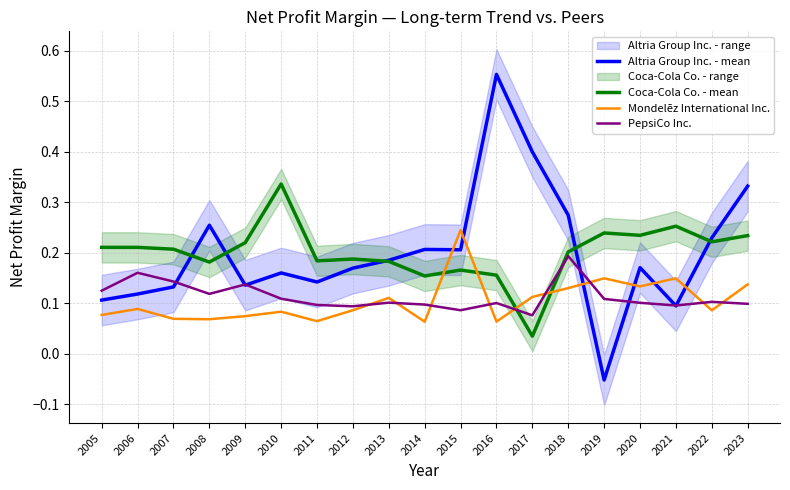

What is the sum of the PepsiCo Inc. values at 2021 and 2010?

0.2